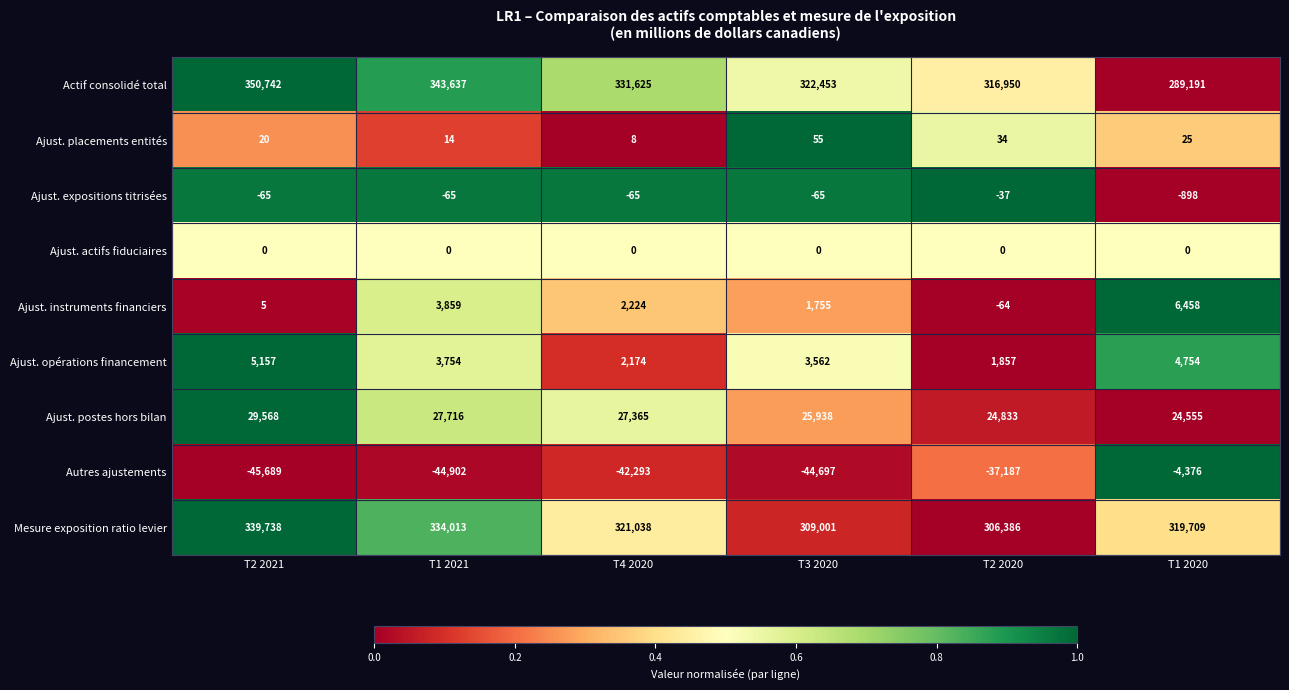

Which series has the largest range (max minus min)?

Actif consolidé total